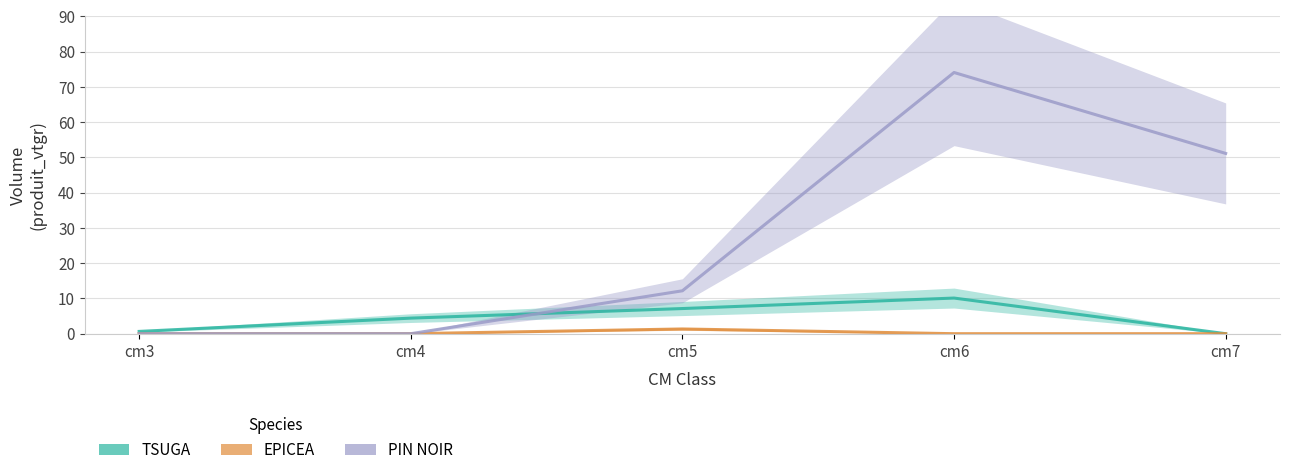

Which category has the lowest value across all series?

cm7